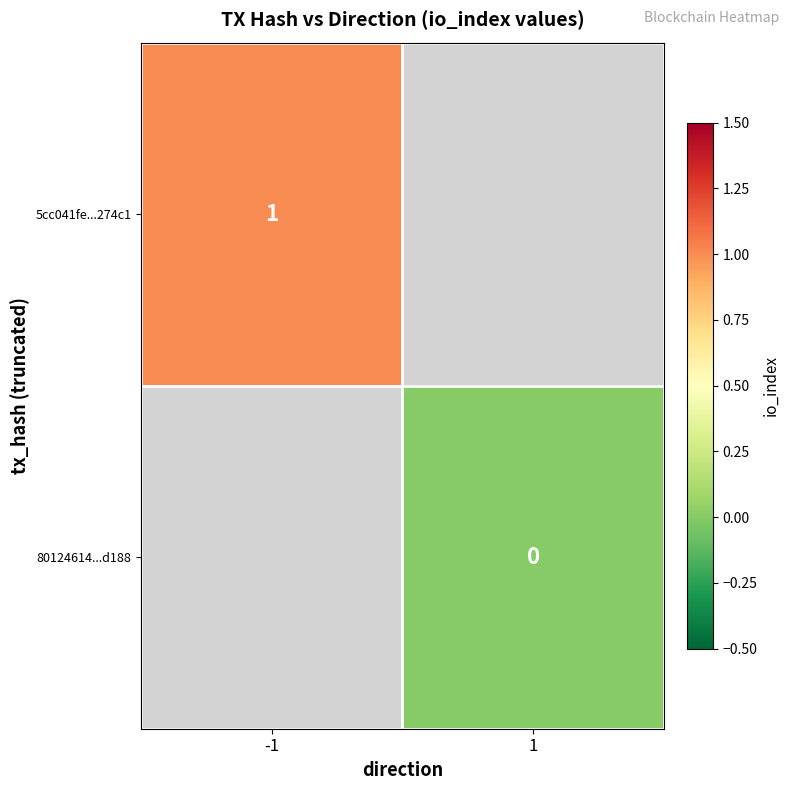

True or false: 5cc041fe...274c1 has a value of 1 at -1.

True